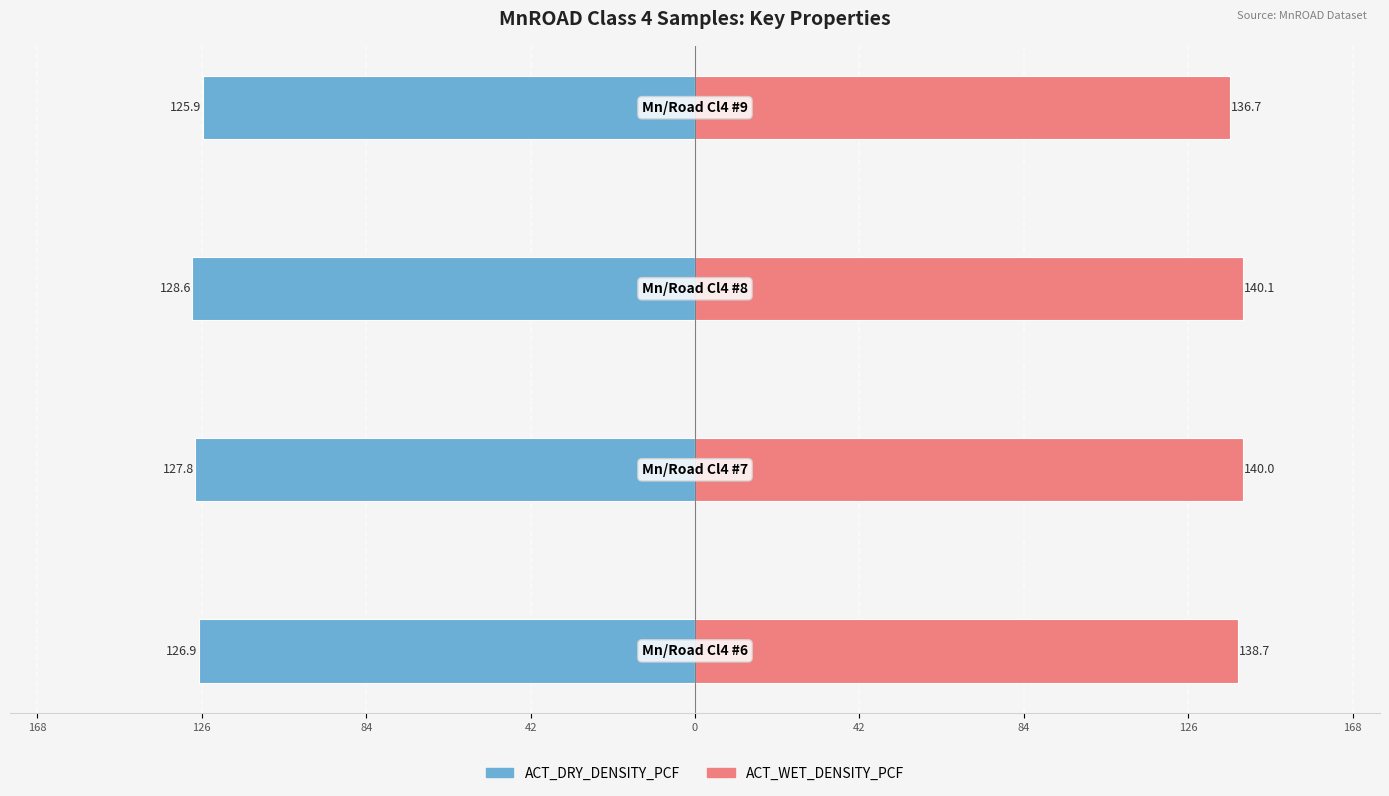

What is the value of the ACT_DRY_DENSITY_PCF bar at the 3rd from the left?

-128.6